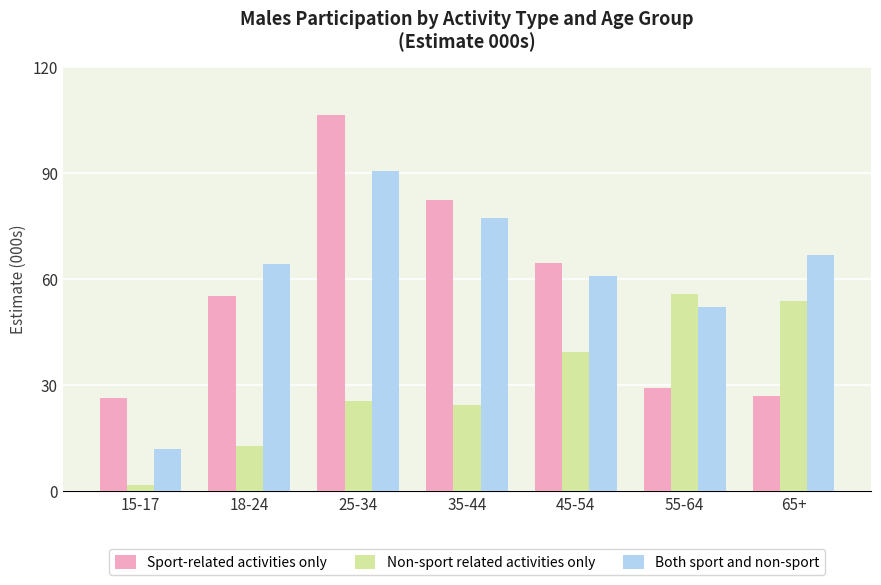

What is the difference between the maximum and minimum values in the Sport-related activities only series?

80.1